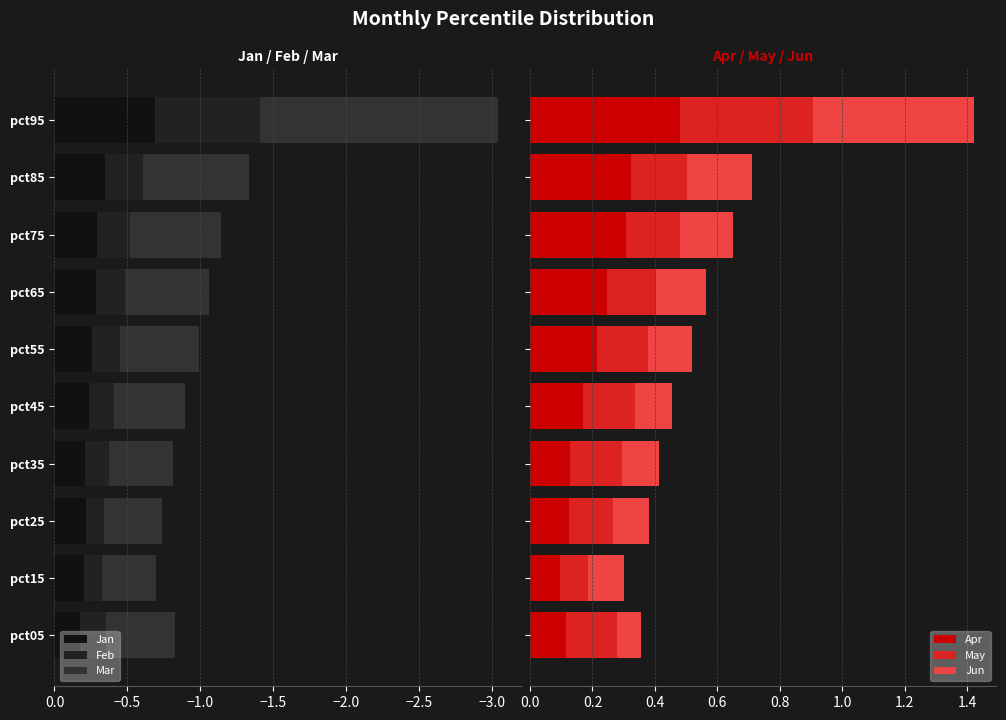

What is the approximate value of Jun at pct35?

0.1